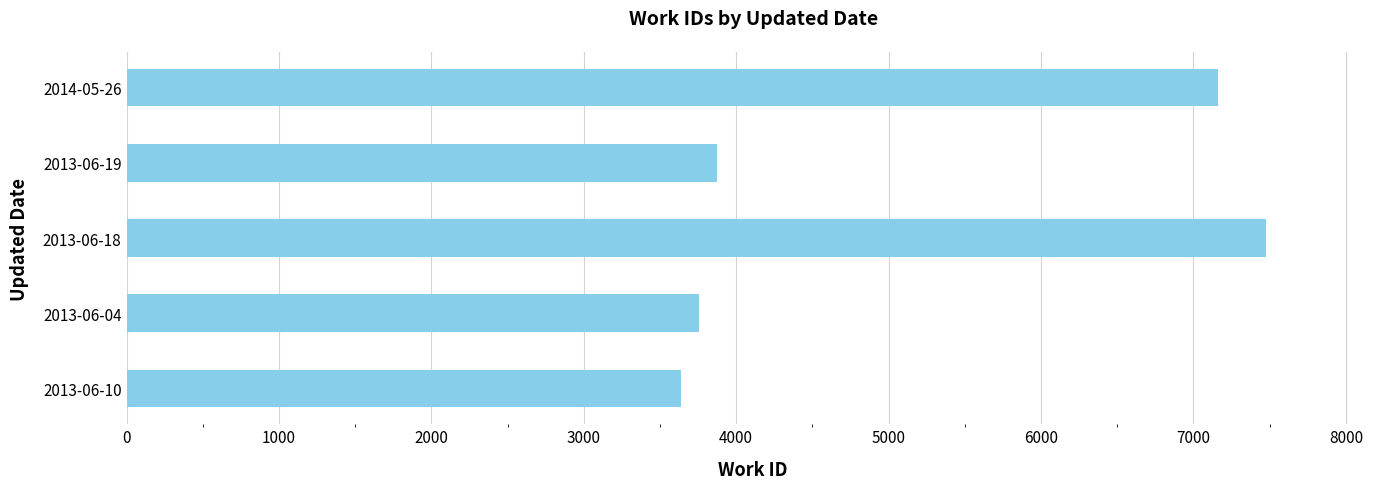

Reading bottom to top, extract all data points from this chart.

3636	3757	7476	3876	7163